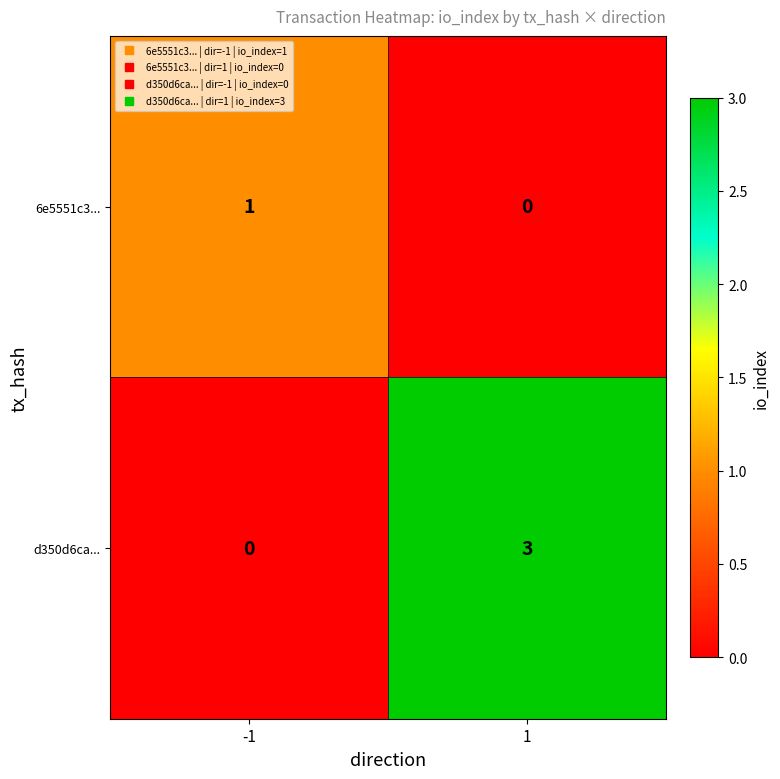

Between -1 and 1, which series saw the biggest shift?

d350d6ca...